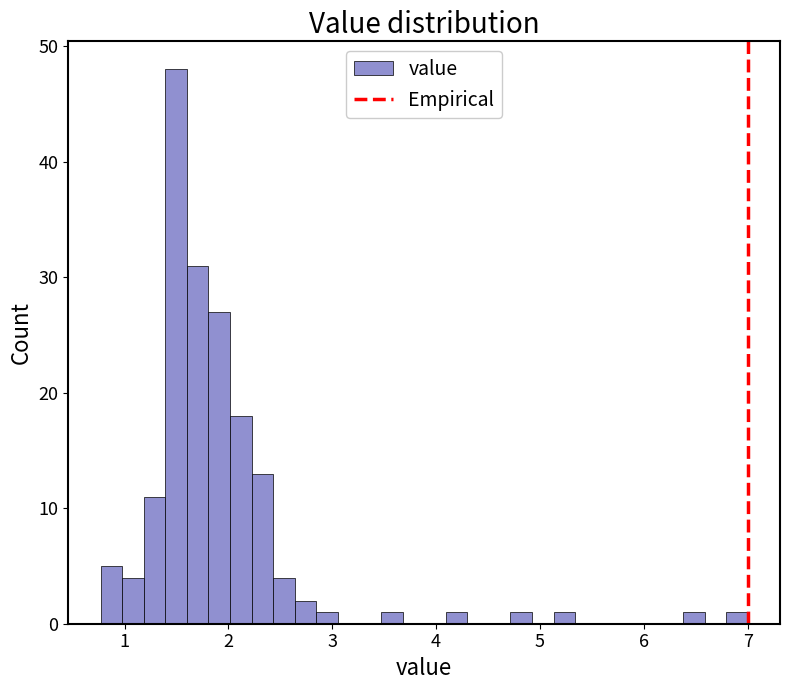

Read against the x-axis, roughly where is the centre of the tallest bar?

1.5